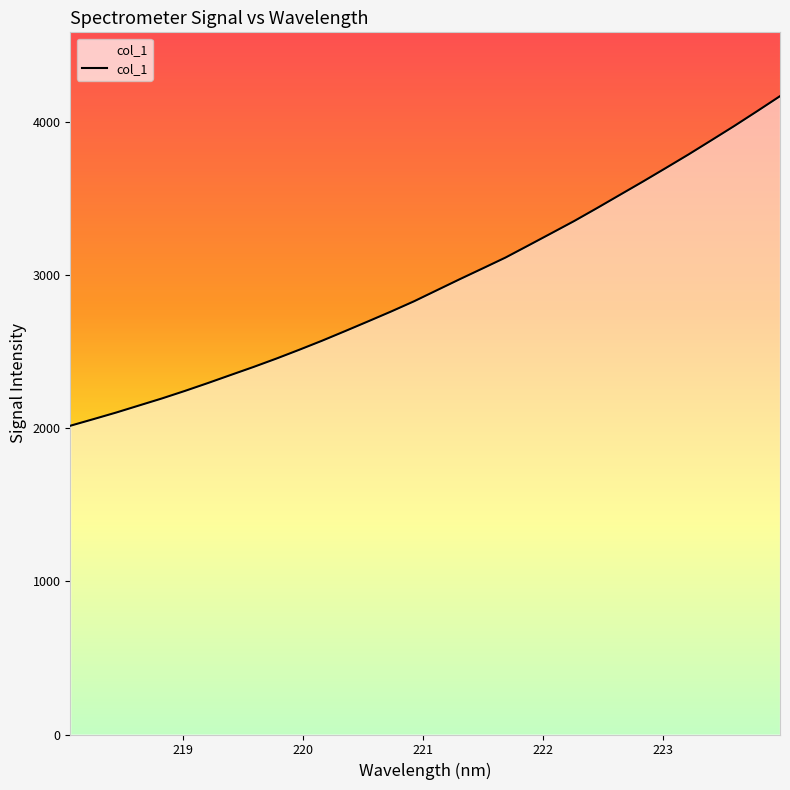

True or false: there are more than 0 points higher than both neighbors.

False